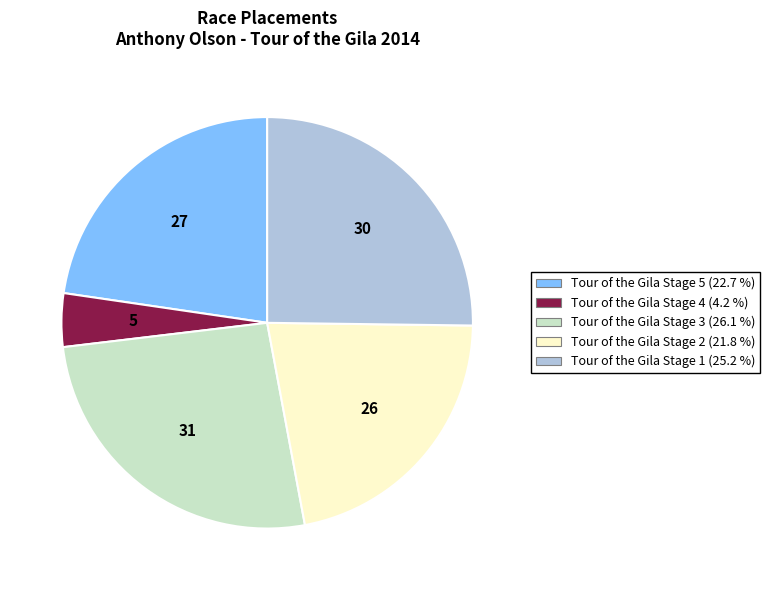

Approximately how many times larger is the value at Tour of the Gila Stage 5 compared to Tour of the Gila Stage 3?

0.9